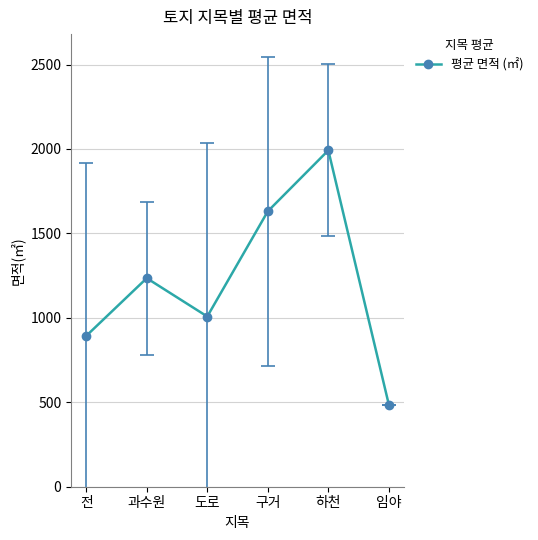

Between 전 and 임야, which is larger?

전